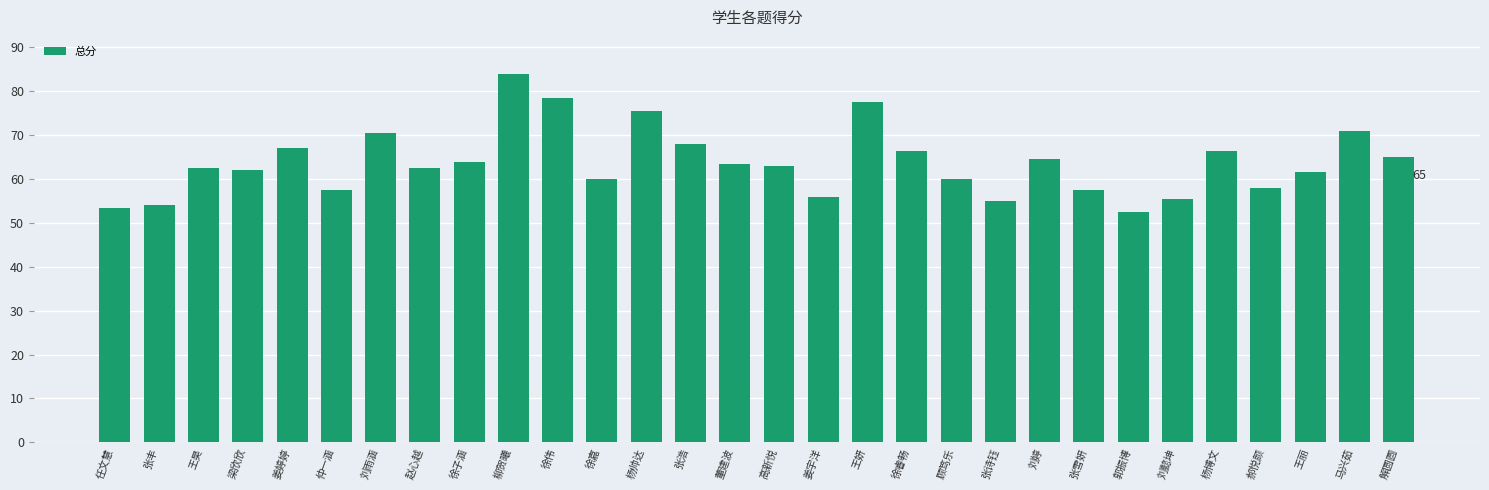

What is the sum of all values?

1913.0